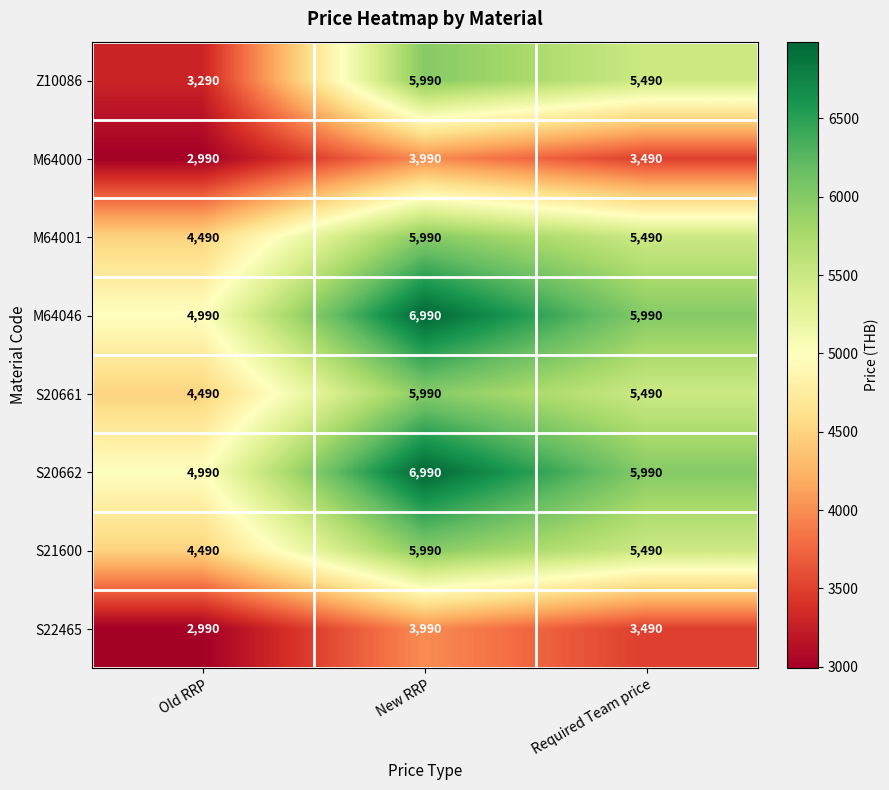

What is the sum of all M64046 values?

17970